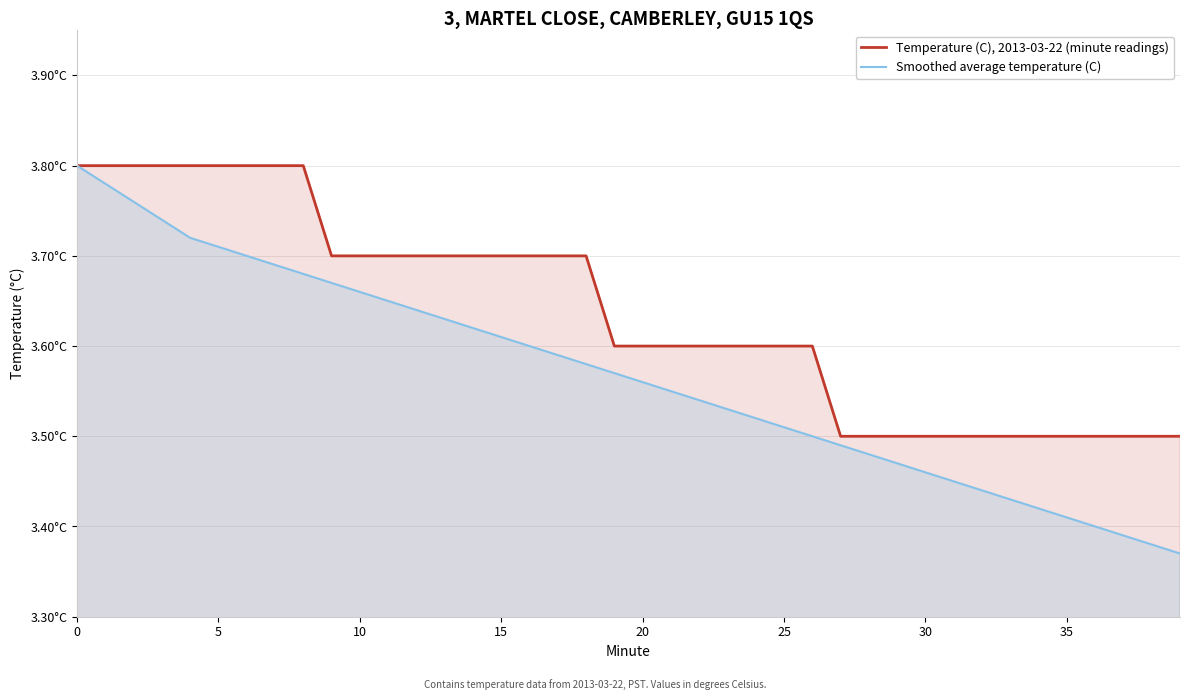

What is the sum of the Temperature (C), 2013-03-22 (minute readings) values at 18 and 36?

7.2